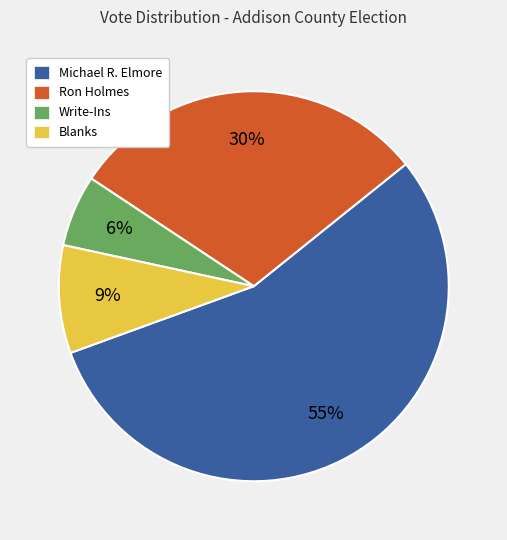

To the nearest percent, what percentage of the pie is Michael R. Elmore?

55%